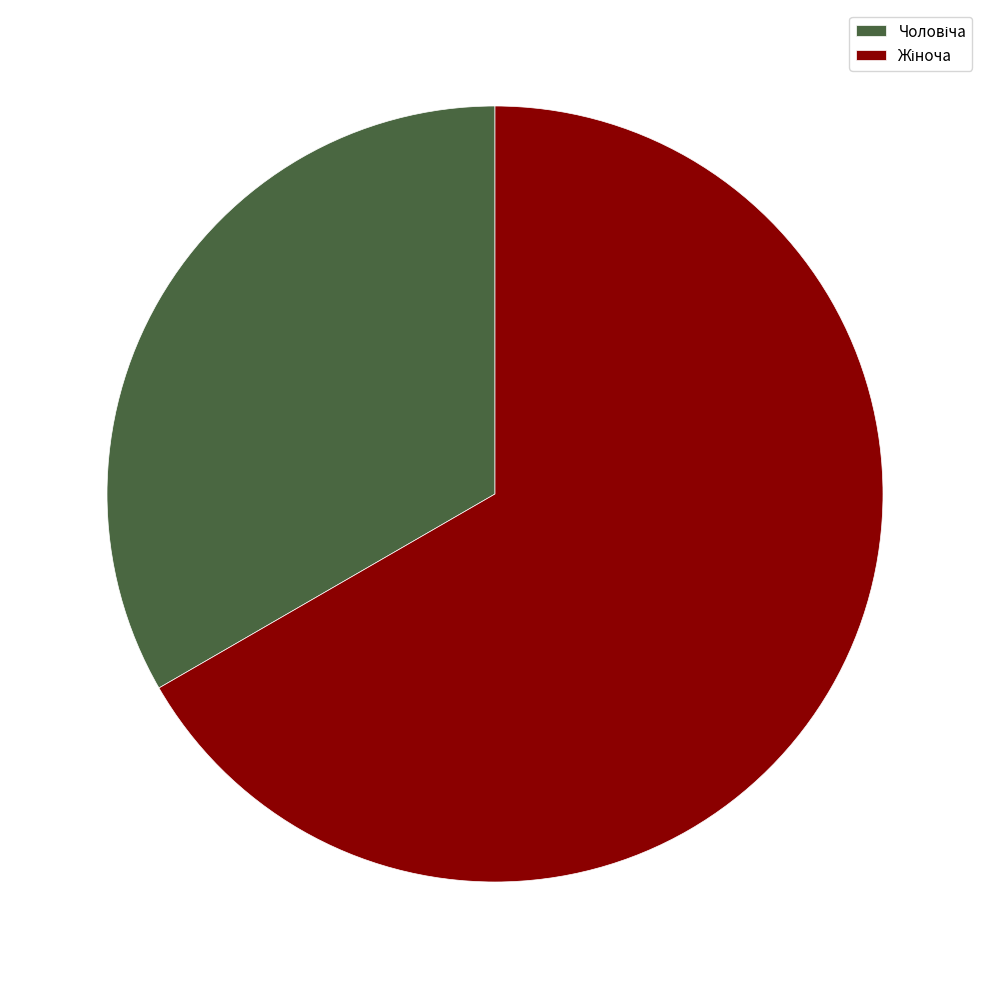

Is there any slice that represents more than half of the pie?

Yes